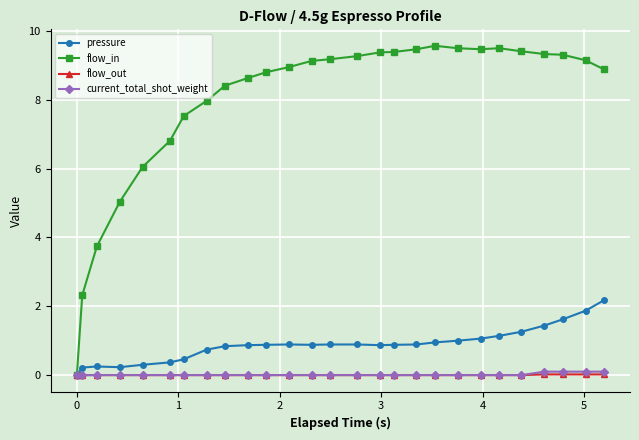

Which series has the largest total across all categories?

flow_in